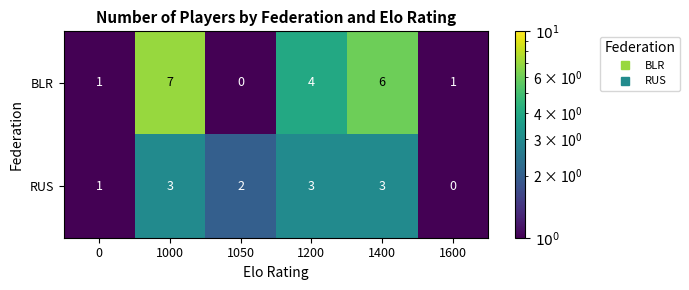

At which label does BLR first exceed 4?

1000